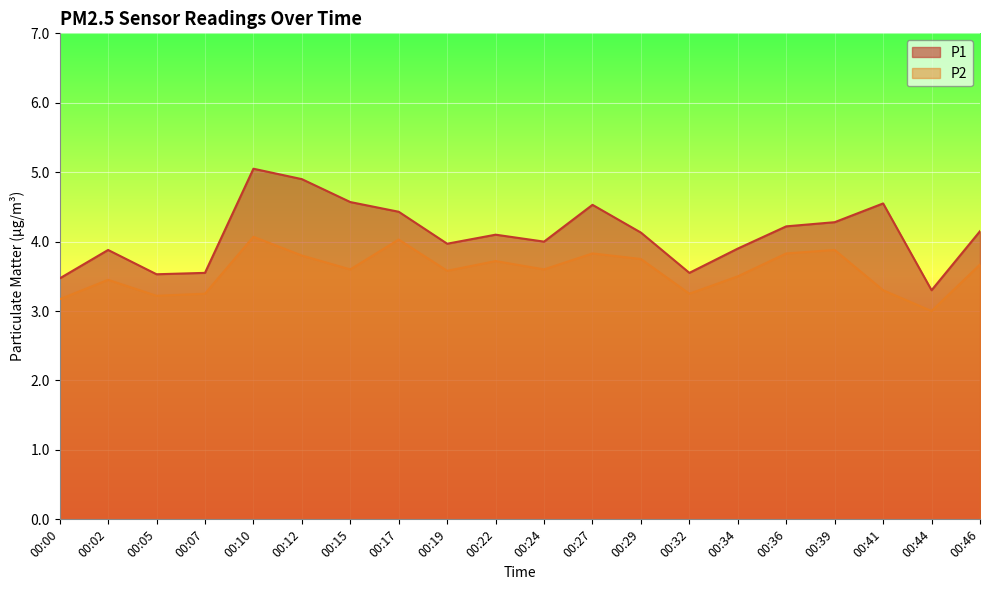

What is the sum of the P2 values at 00:41 and 00:32?

6.5